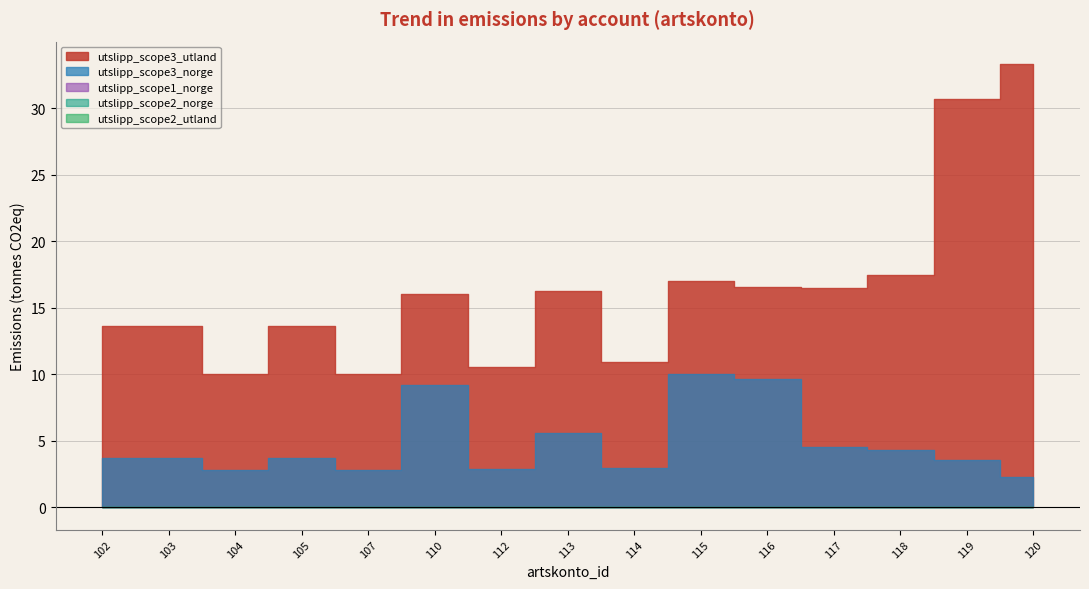

What is the difference between the utslipp_scope3_norge values at 120 and 119?

1.3